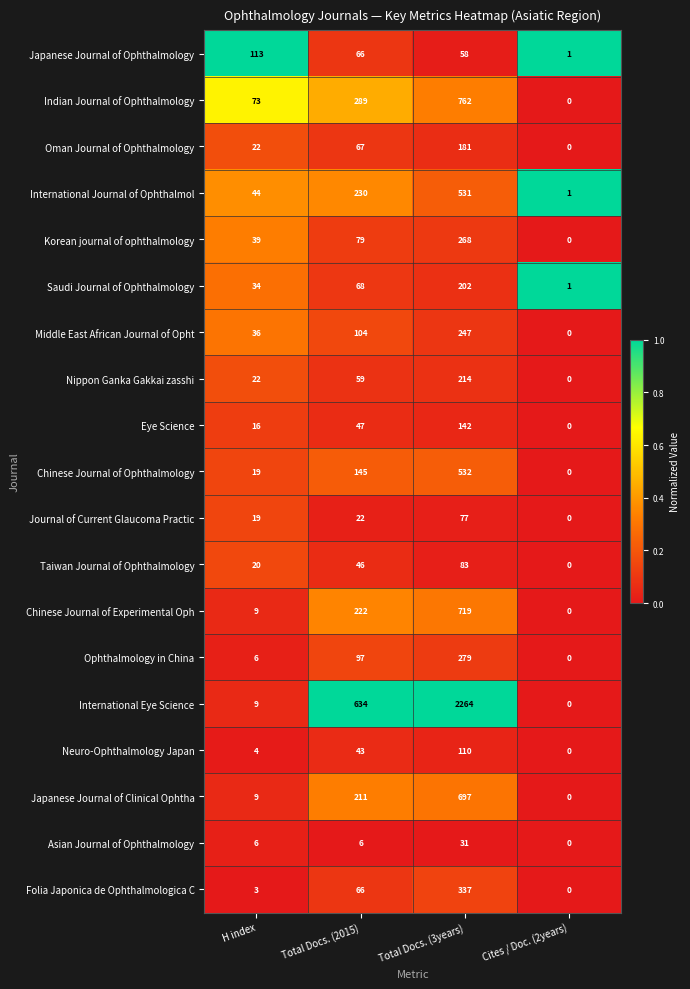

Rank the series by their maximum value, from highest to lowest.

International Eye Science, Indian Journal of Ophthalmology, Chinese Journal of Experimental Oph, Japanese Journal of Clinical Ophtha, Chinese Journal of Ophthalmology, International Journal of Ophthalmol, Folia Japonica de Ophthalmologica C, Ophthalmology in China, Korean journal of ophthalmology, Middle East African Journal of Opht, Nippon Ganka Gakkai zasshi, Saudi Journal of Ophthalmology, Oman Journal of Ophthalmology, Eye Science, Japanese Journal of Ophthalmology, Neuro-Ophthalmology Japan, Taiwan Journal of Ophthalmology, Journal of Current Glaucoma Practic, Asian Journal of Ophthalmology